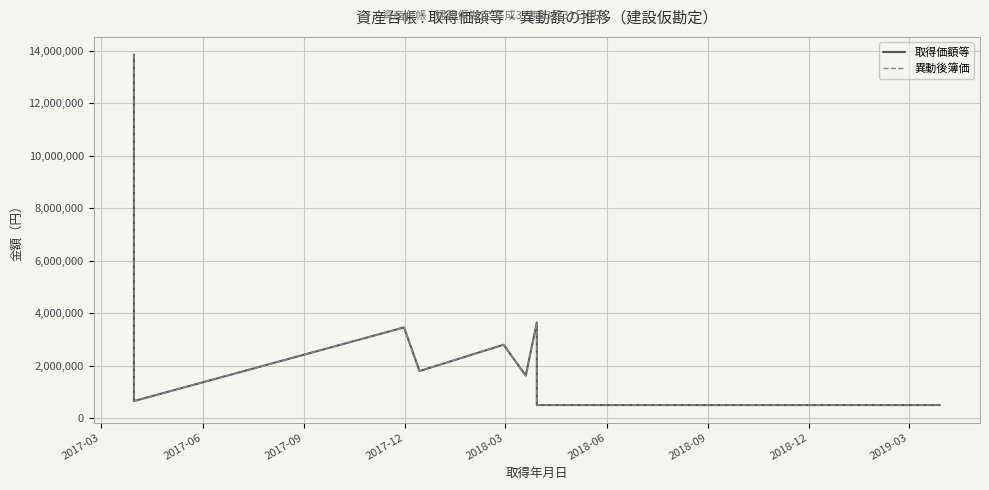

What is the approximate value of 異動後簿価 at 2018-12, to the nearest 50?

496800